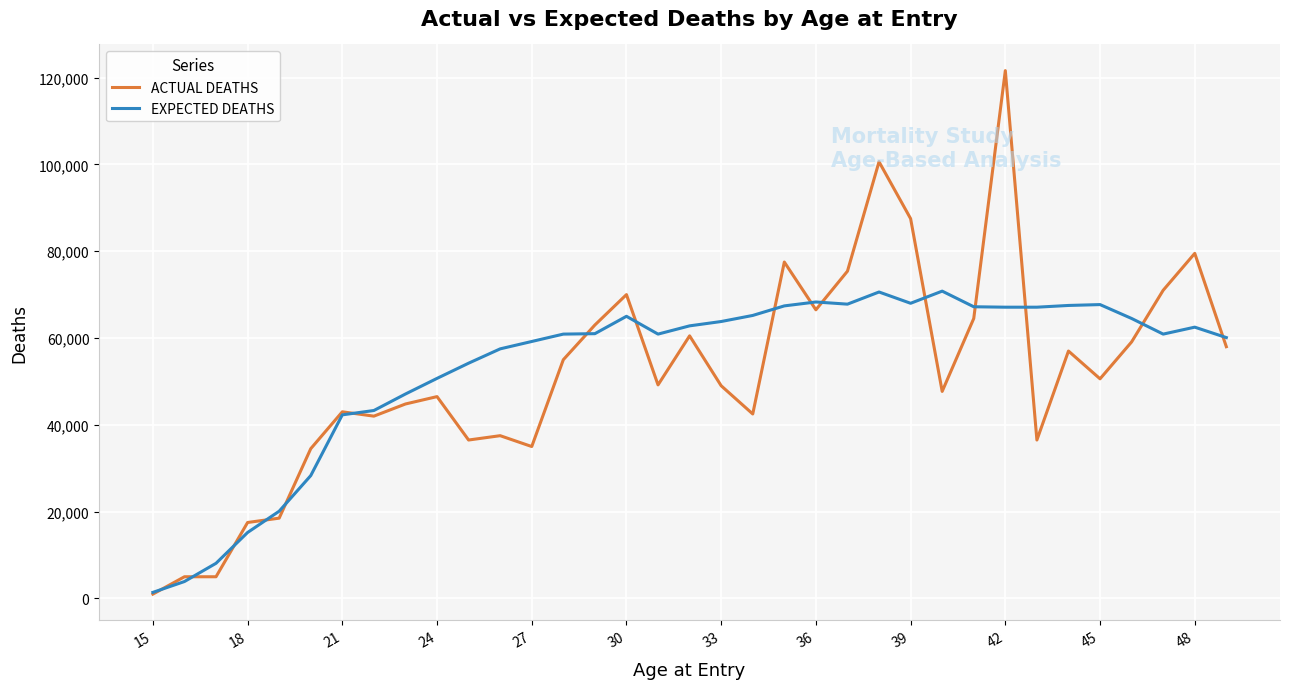

What is the greatest value displayed?

121600